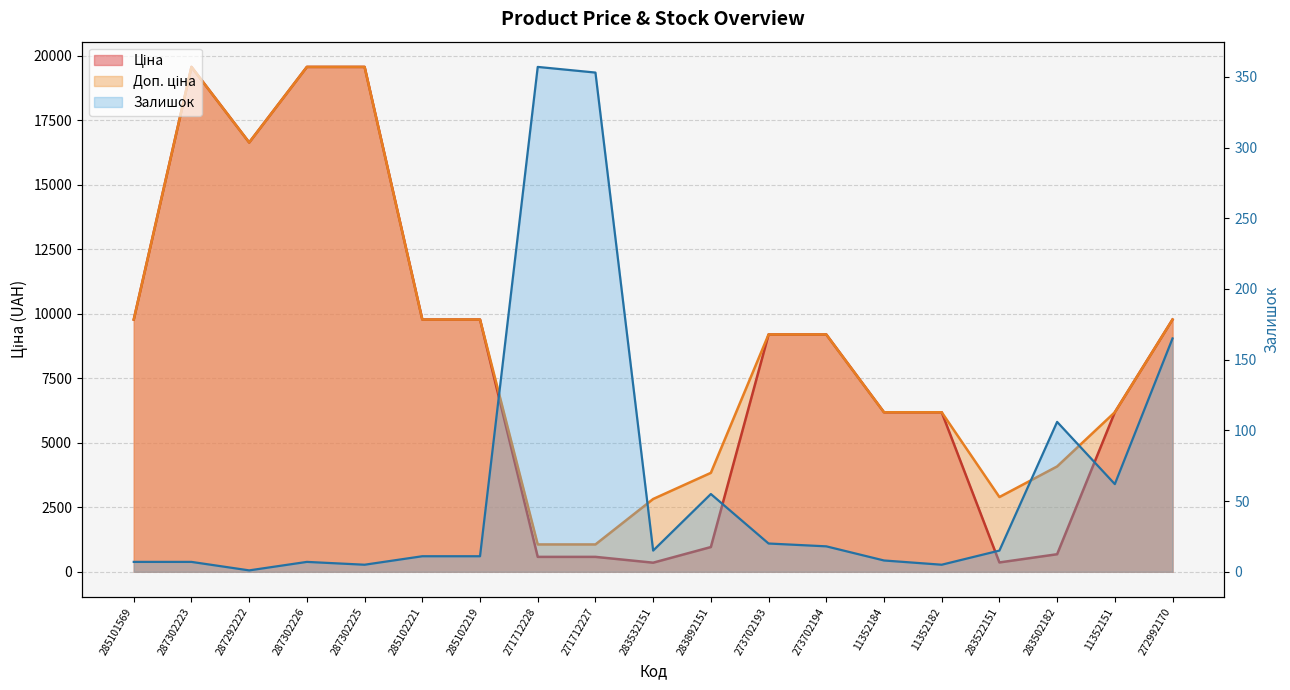

The Ціна series shows 4102.1 at 273702194. True or false?

False